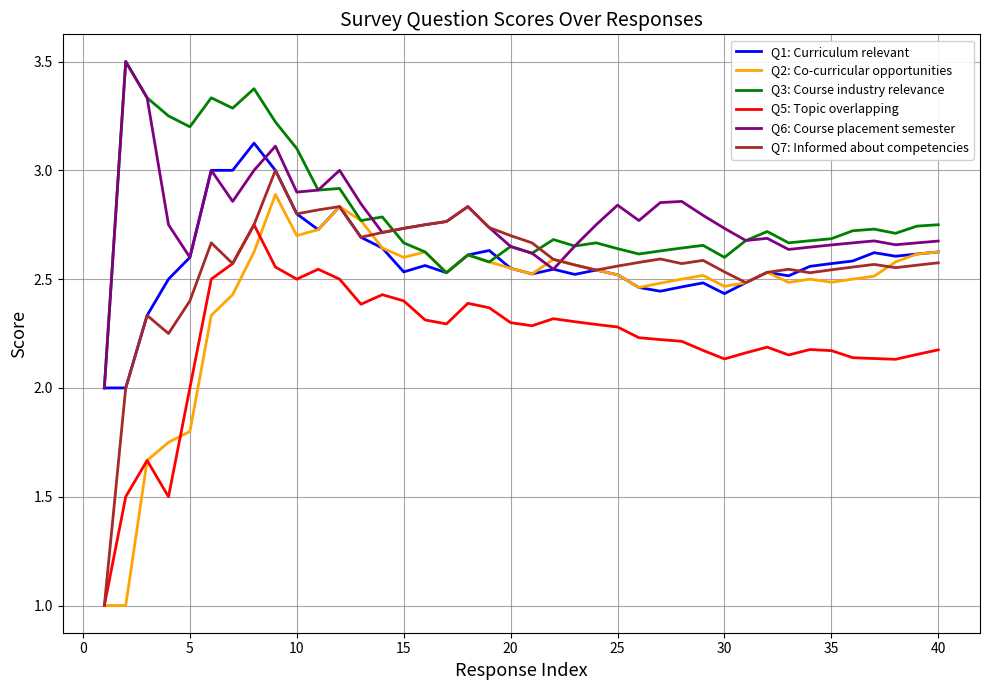

What is the minimum value for Q2: Co-curricular opportunities?

1.0